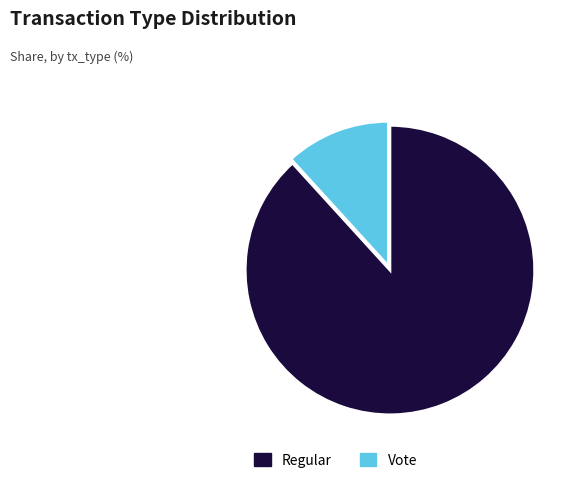

Which has a higher value, Regular or Vote?

Regular